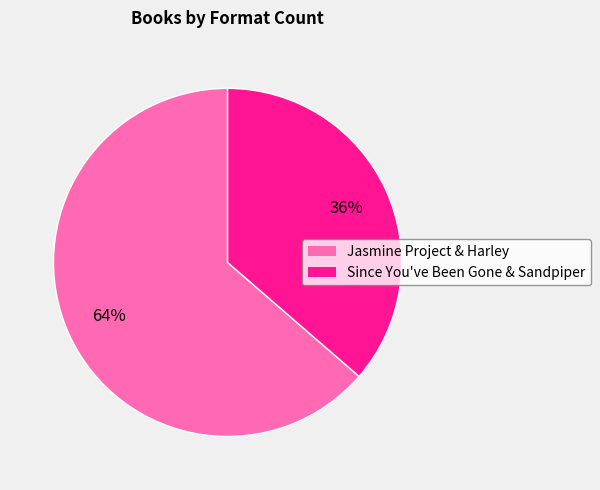

To the nearest percent, what is the average slice percentage?

50%